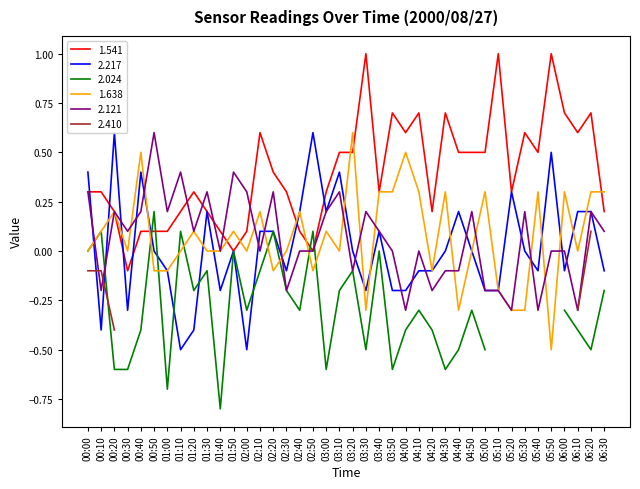

The 2.121 series shows -0.5 at 05:20. True or false?

False